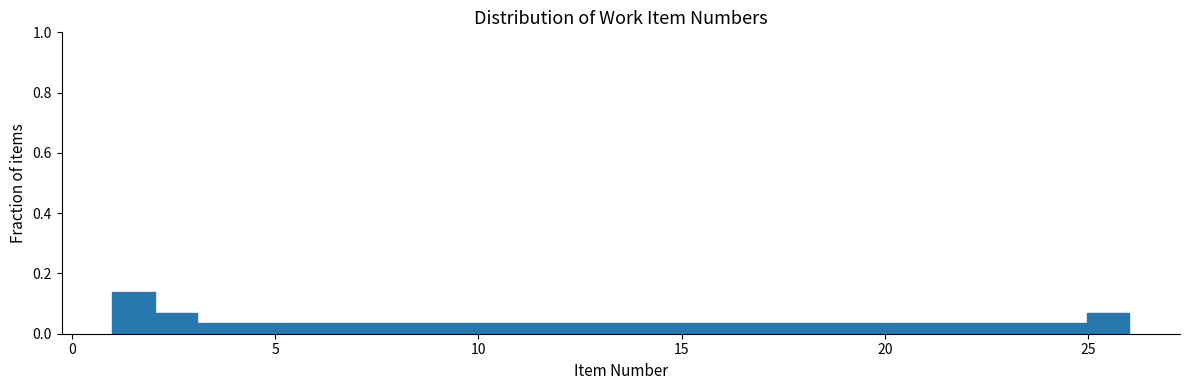

Read against the x-axis, roughly where is the centre of the tallest bar?

1.5